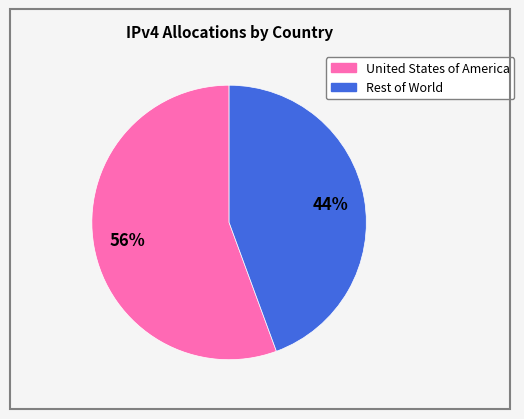

Is there any slice that represents more than half of the pie?

Yes